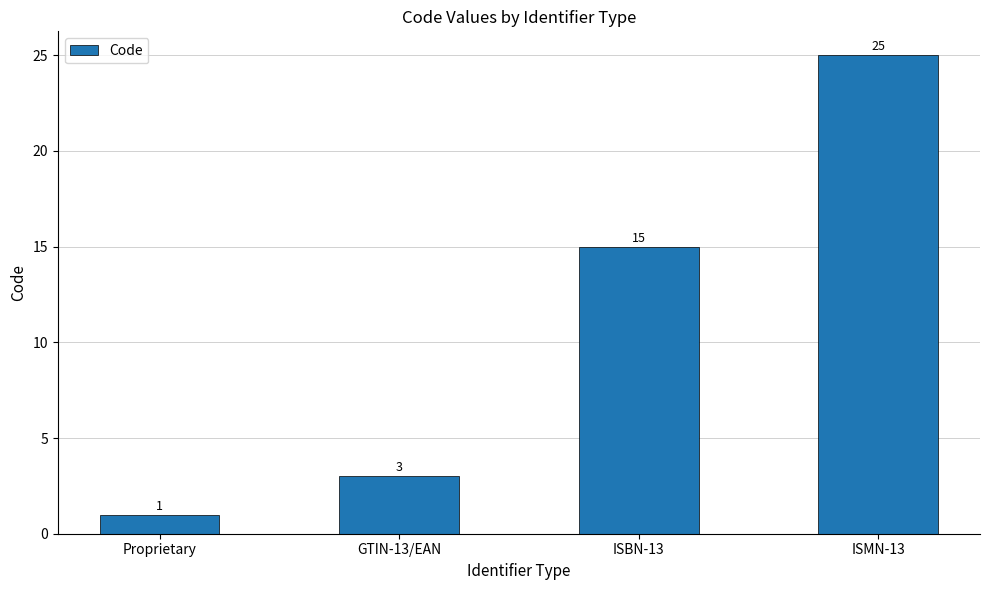

What is the maximum value shown in the chart?

25